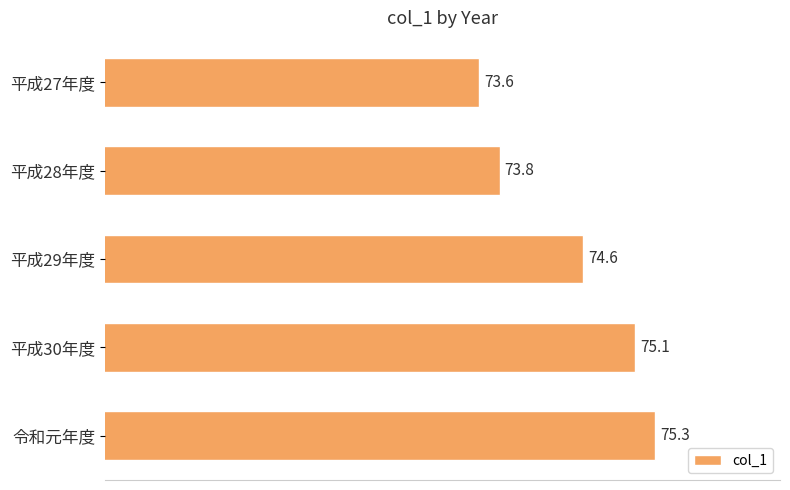

How many data points are less than 74?

2